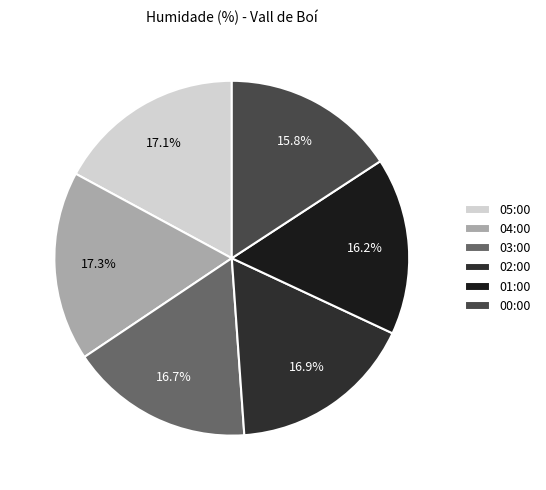

Between 01:00 and 02:00, which is larger?

02:00